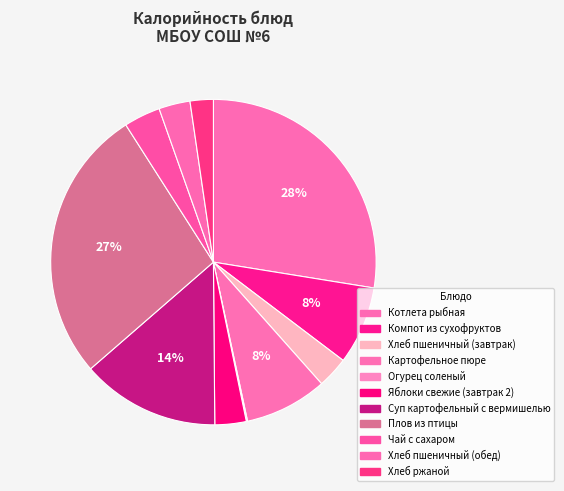

Count the number of slices in the pie.

11